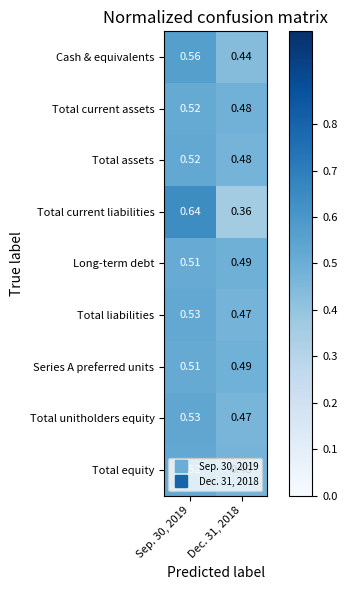

Which series has the largest range (max minus min)?

Total current liabilities